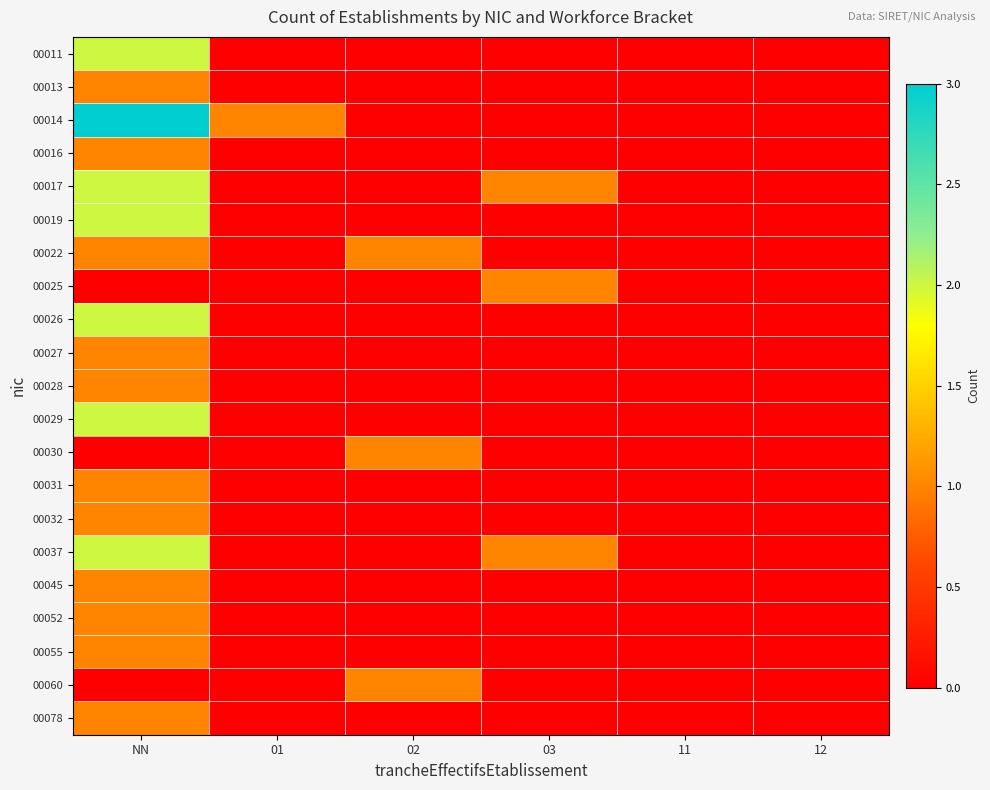

What is the spread (max minus min) of values at NN?

3